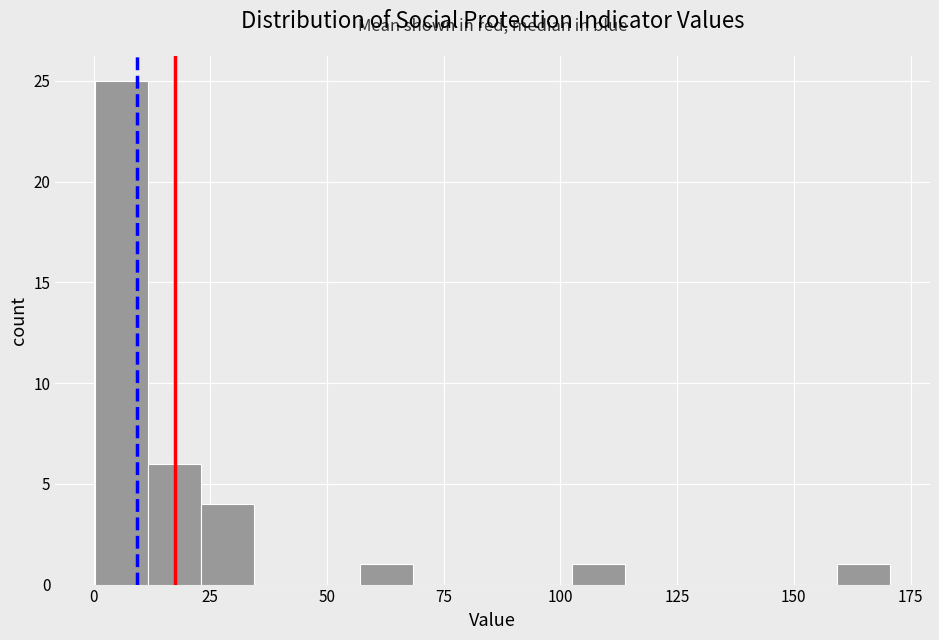

Around what value on the x-axis is the tallest bar? Give the approximate position of its centre, as read against the axis.

5